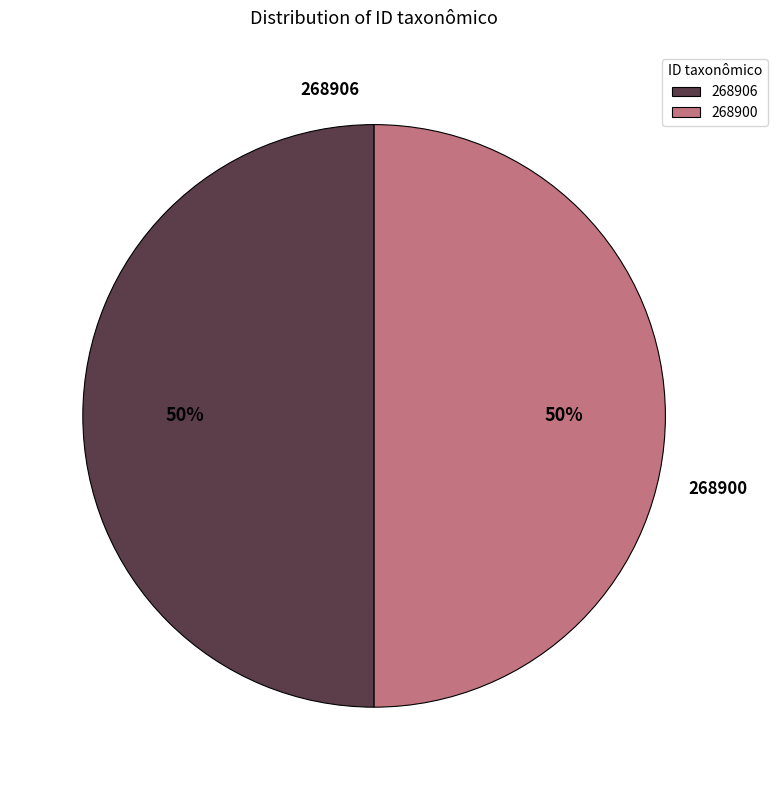

Combined, do 268906 and 268900 account for over 50%?

Yes